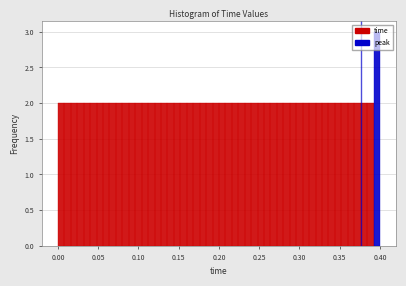

Around what value on the x-axis is the tallest bar? Give the approximate position of its centre, as read against the axis.

0.395